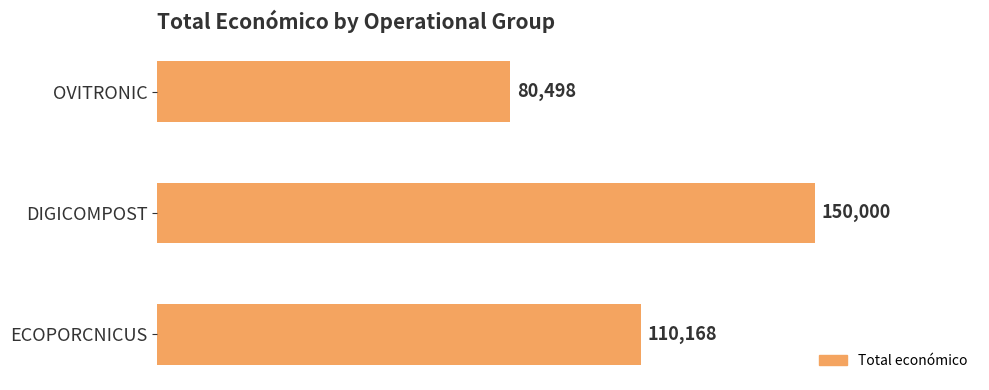

How many bars are there in total?

3